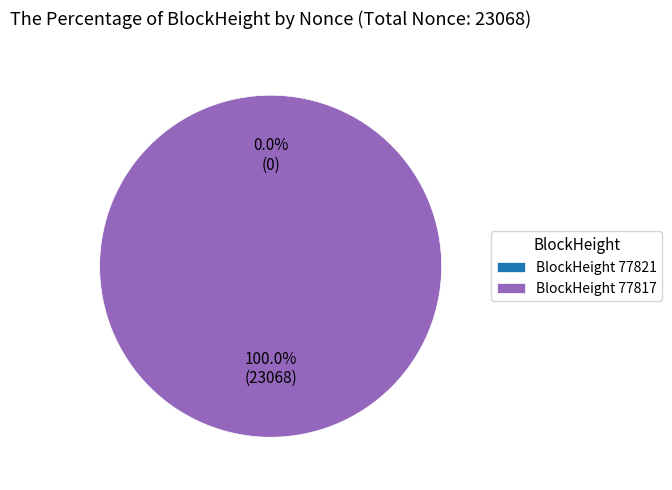

Which has a higher value, 77821 or 77817?

77817